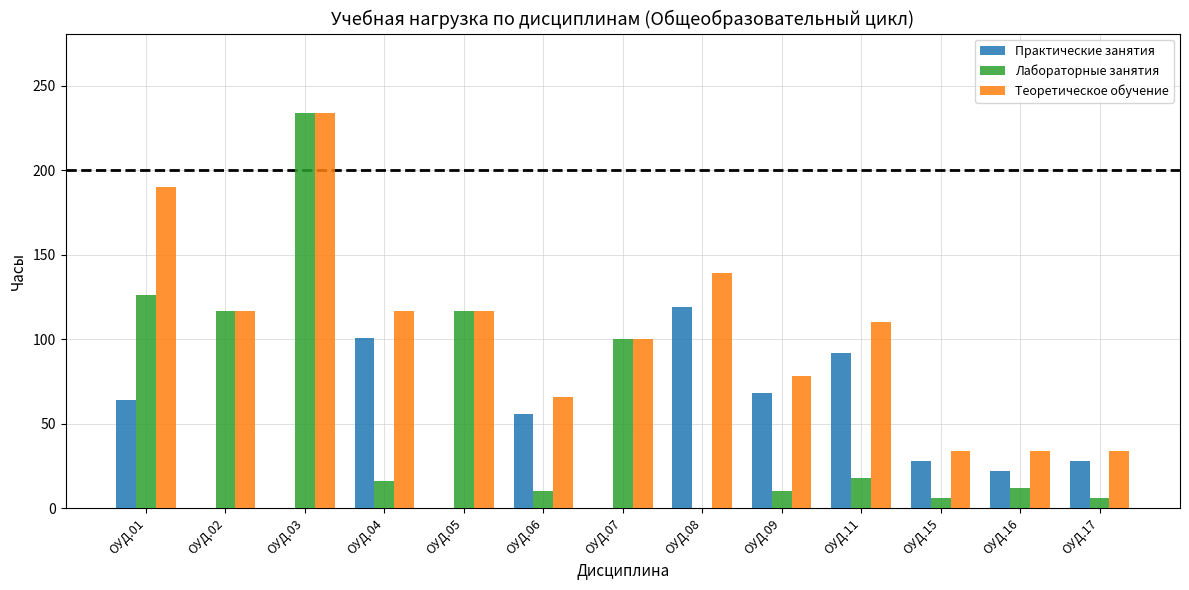

How many categories are shown in the chart?

13